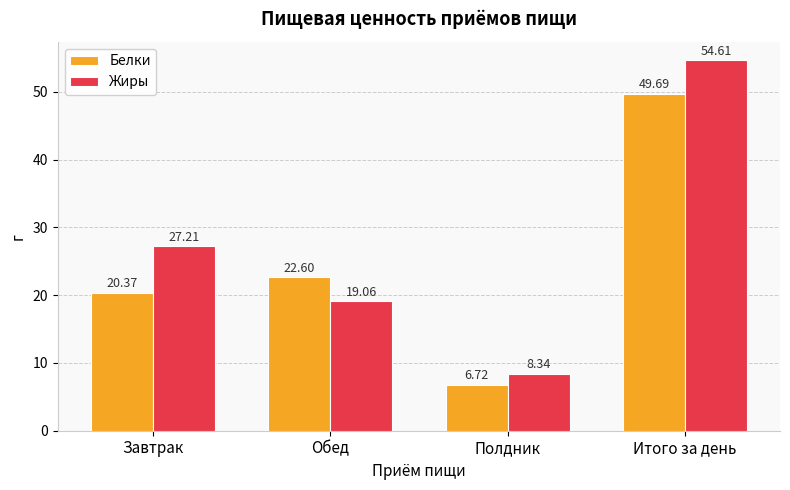

What is the difference between the highest and lowest values at Итого за день?

4.9